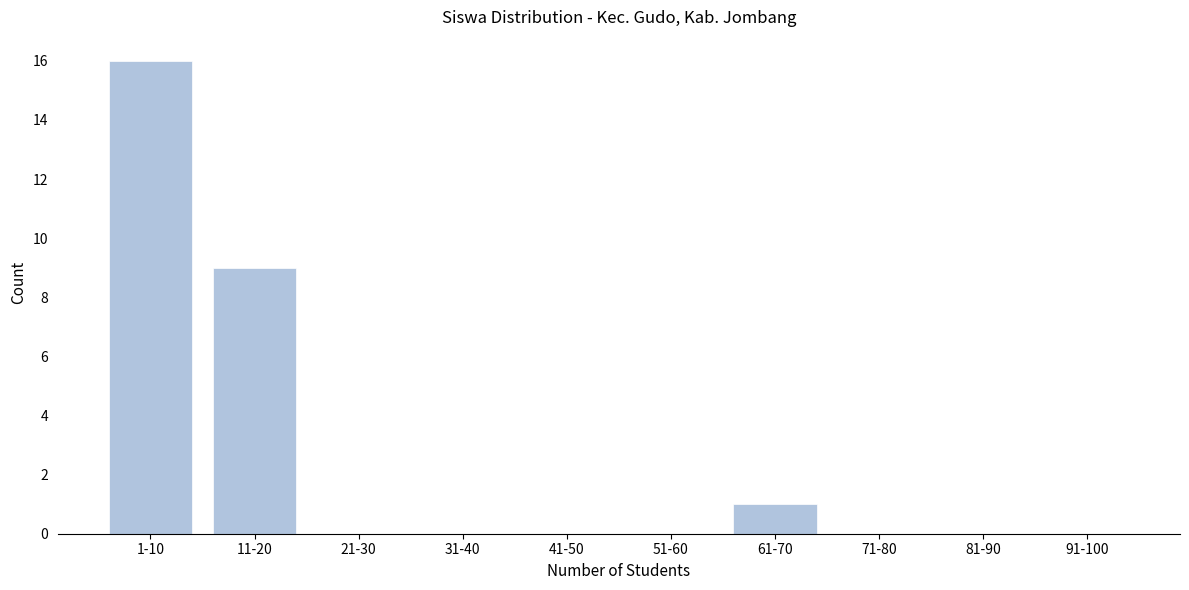

Reading right to left, transcribe all the data shown in this chart.

91-100=0	81-90=0	71-80=0	61-70=1	51-60=0	41-50=0	31-40=0	21-30=0	11-20=9	1-10=16